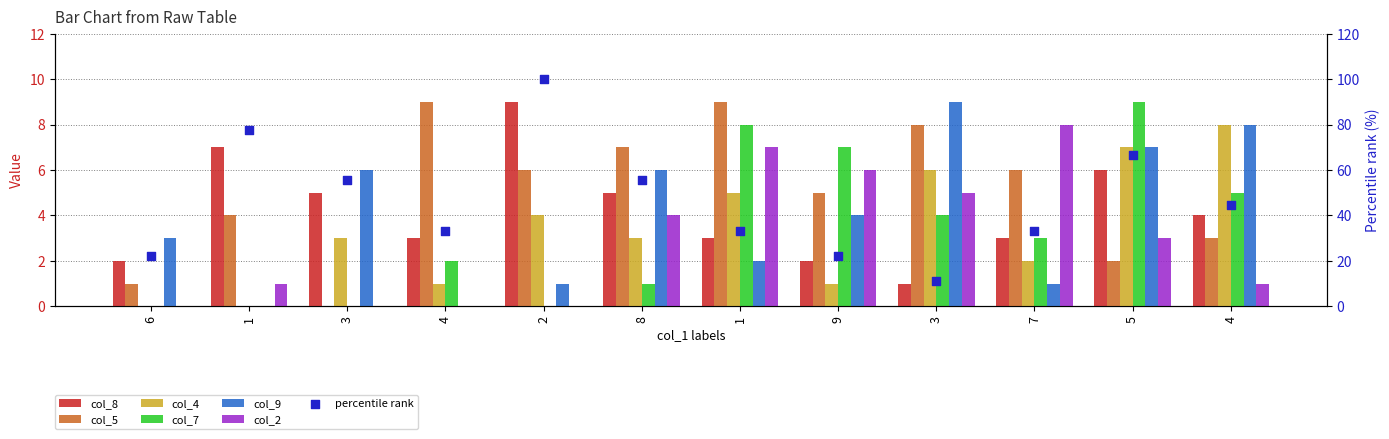

Which series reaches the maximum Y coordinate?

col_8